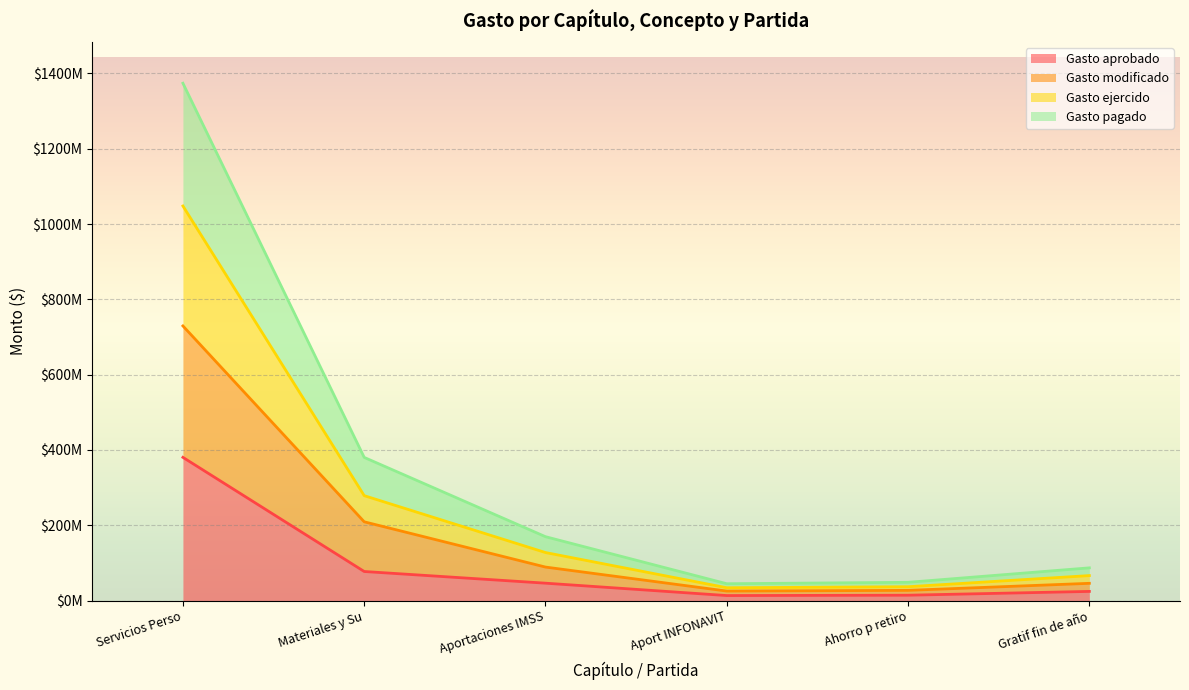

How many categories are shown in the chart?

6